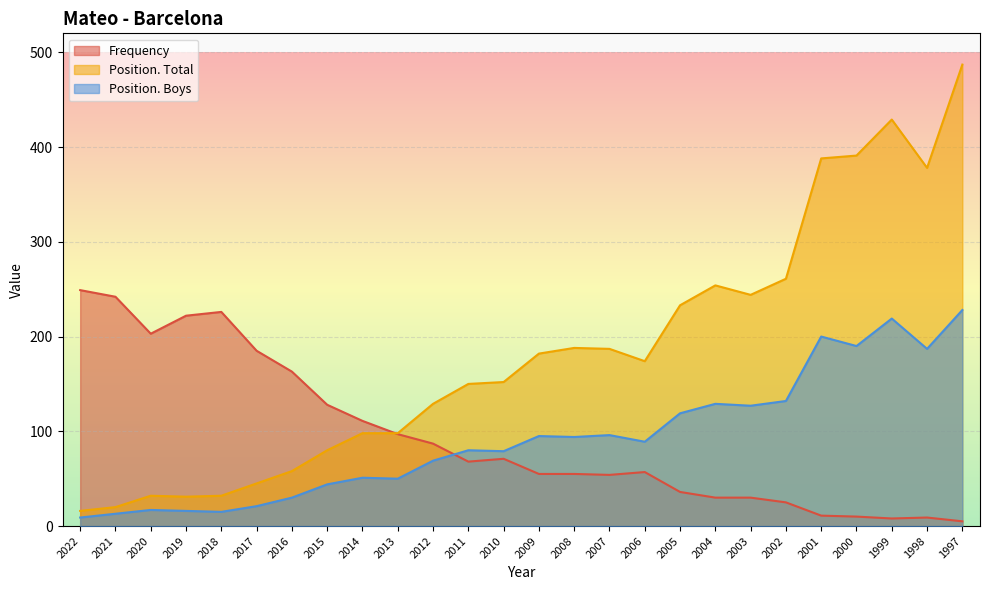

True or false: Position. Total and Frequency cross at least once.

True